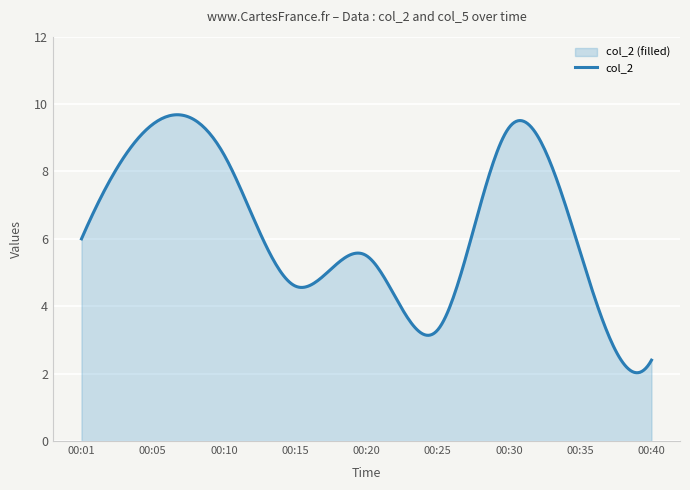

True or false: col_5 has a value of 14.6 at 00:10.

False